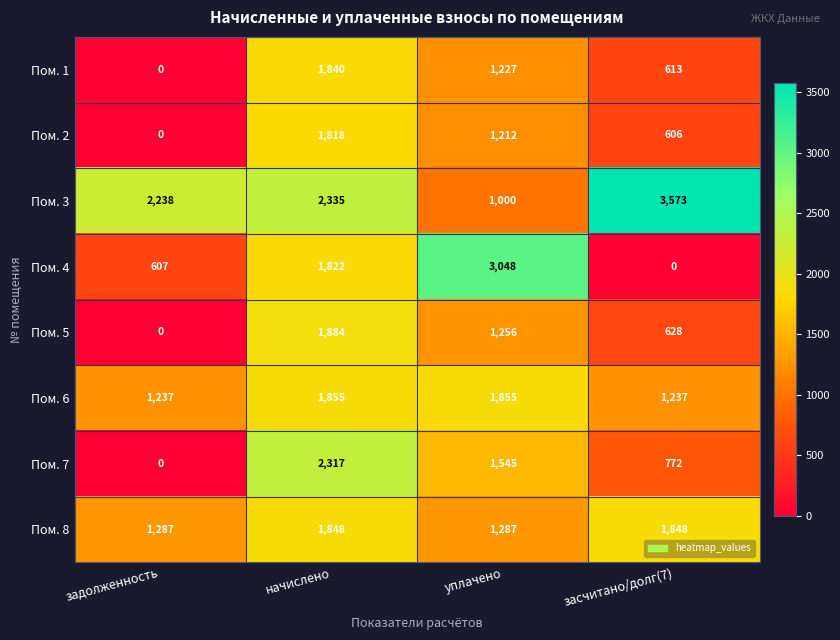

Count the Пом. 1 values in the range 613 to 1840.

3